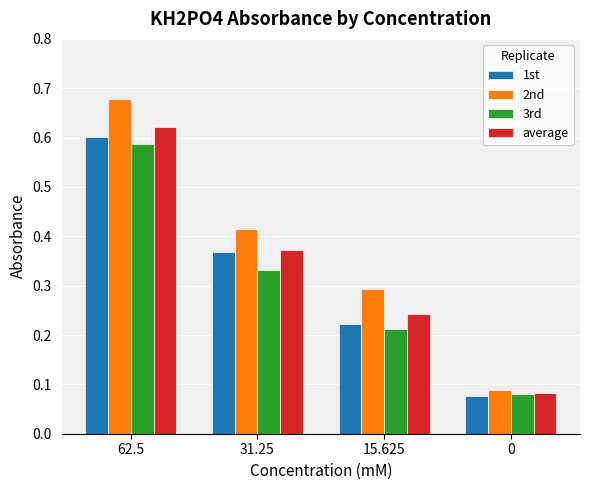

Which category has the highest value across all series?

62.5